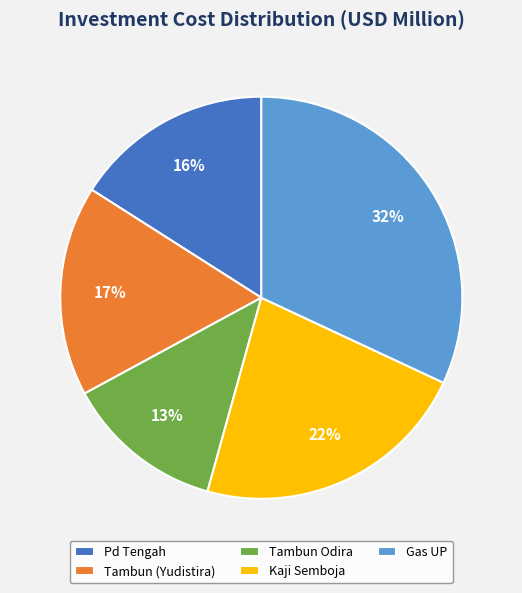

To the nearest percent, what portion does Gas UP represent?

32%